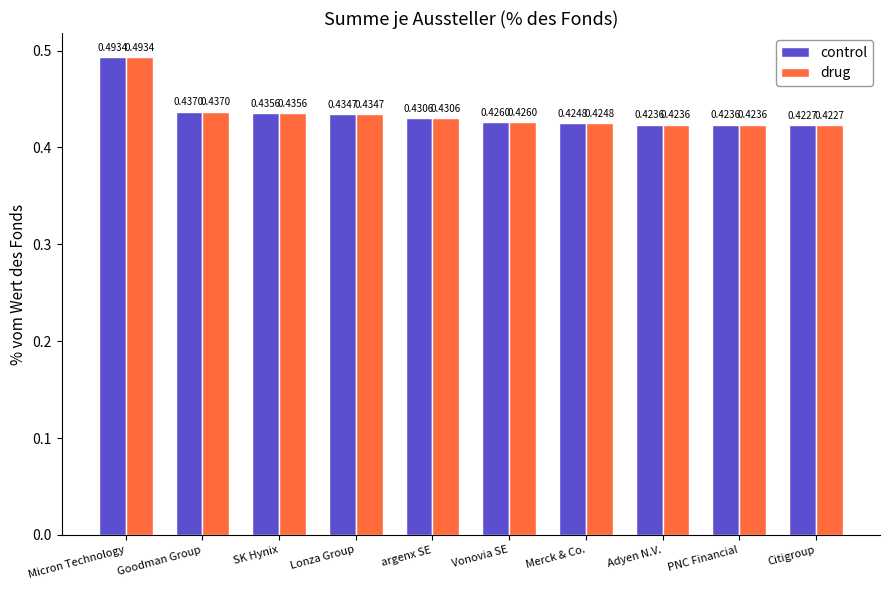

How many categories are shown in the chart?

10